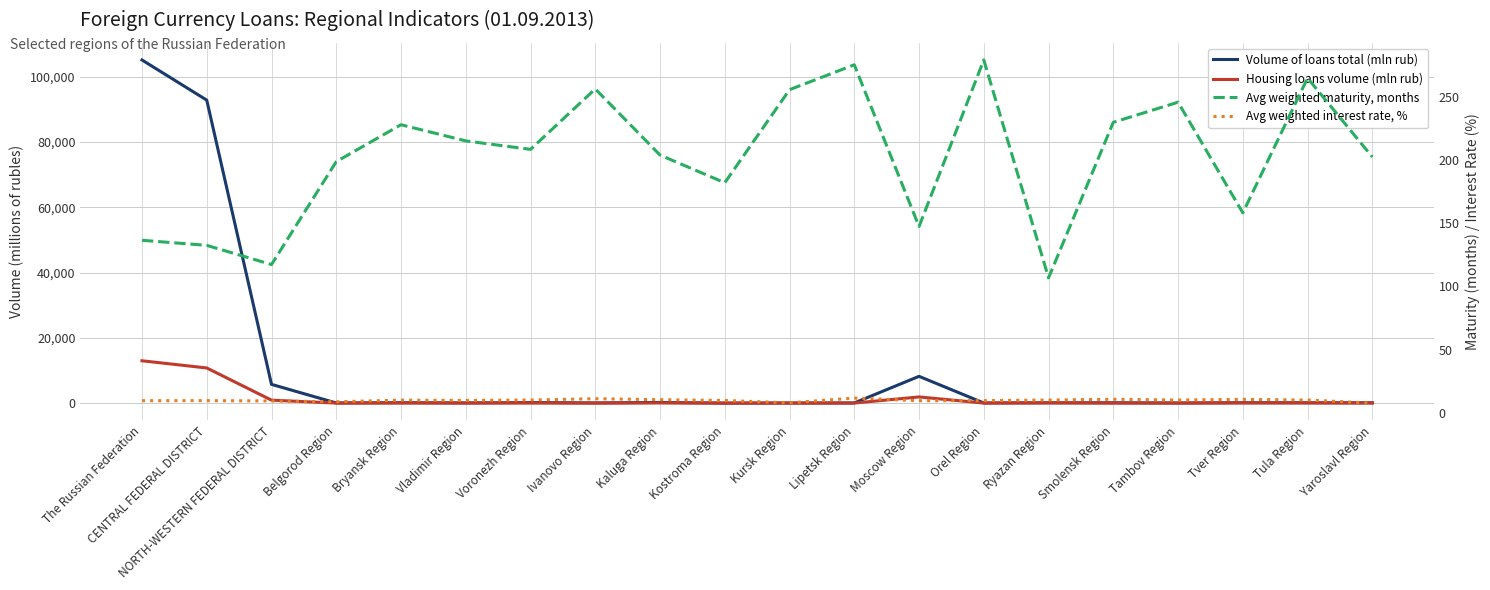

Which category has the highest value across all series?

The Russian Federation